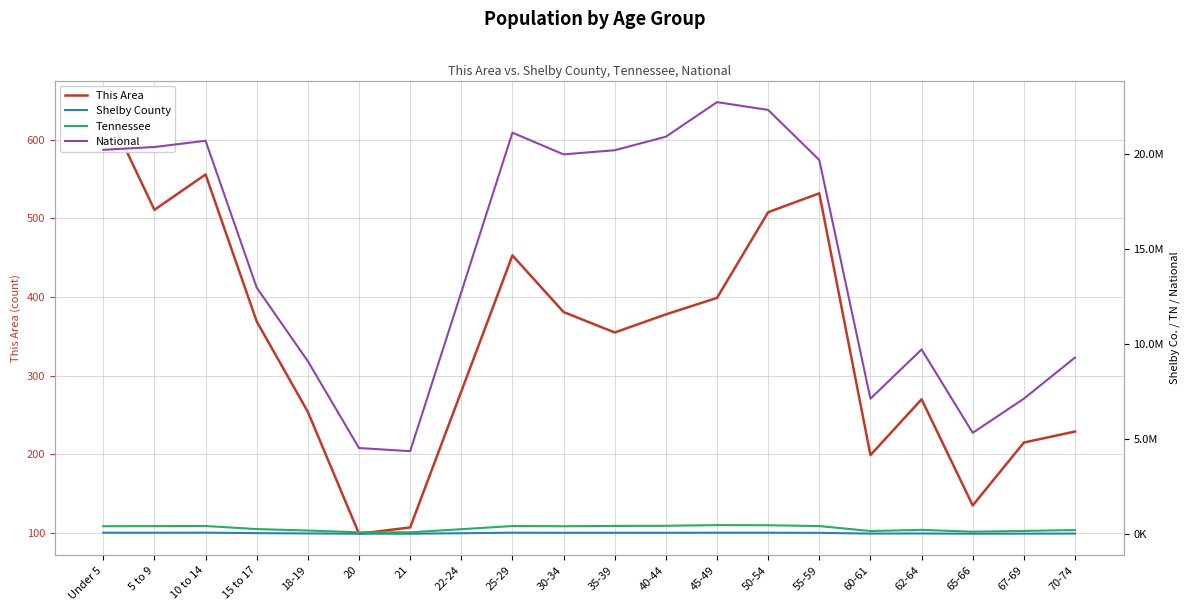

Where does the National series first go above 19664805?

Under 5